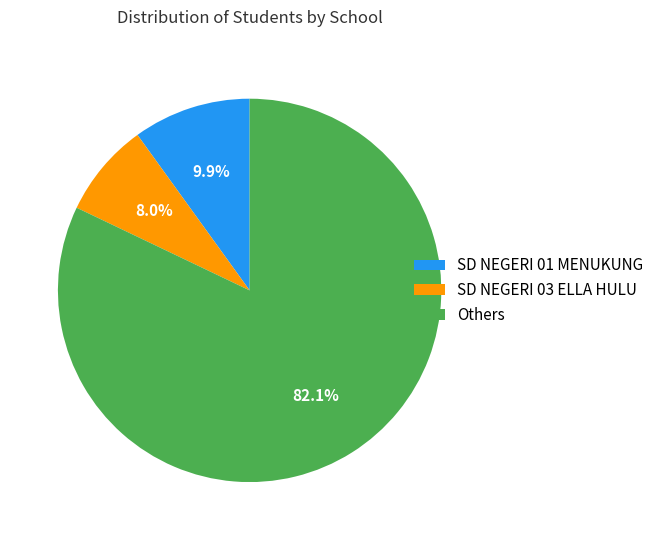

Which category has the biggest portion of the pie?

Others